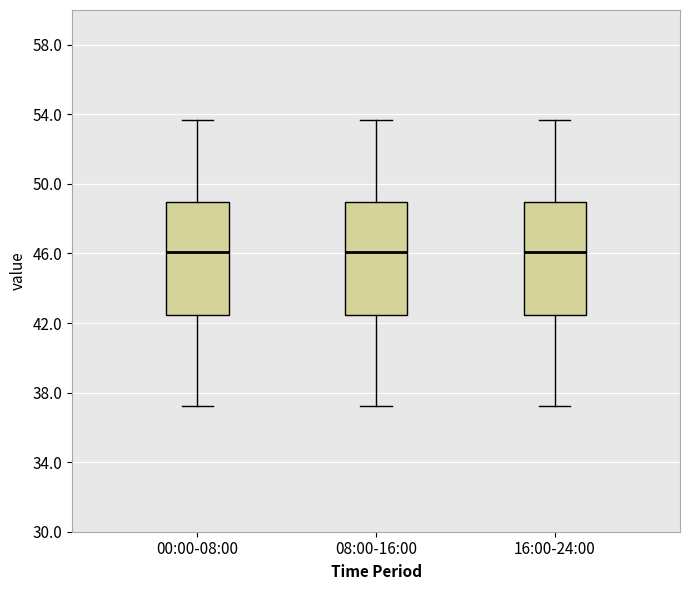

Reading left to right, transcribe this box plot: for each box, give where its median line is, the range the box spans, and where its two whiskers end, as read against the y-axis. The values are not printed on the chart, so give them approximately, as read against the axis.

00:00-08:00: median 46.0, box 42.5 to 49.0, whiskers 37.0 to 53.5
08:00-16:00: median 46.0, box 42.5 to 49.0, whiskers 37.0 to 53.5
16:00-24:00: median 46.0, box 42.5 to 49.0, whiskers 37.0 to 53.5